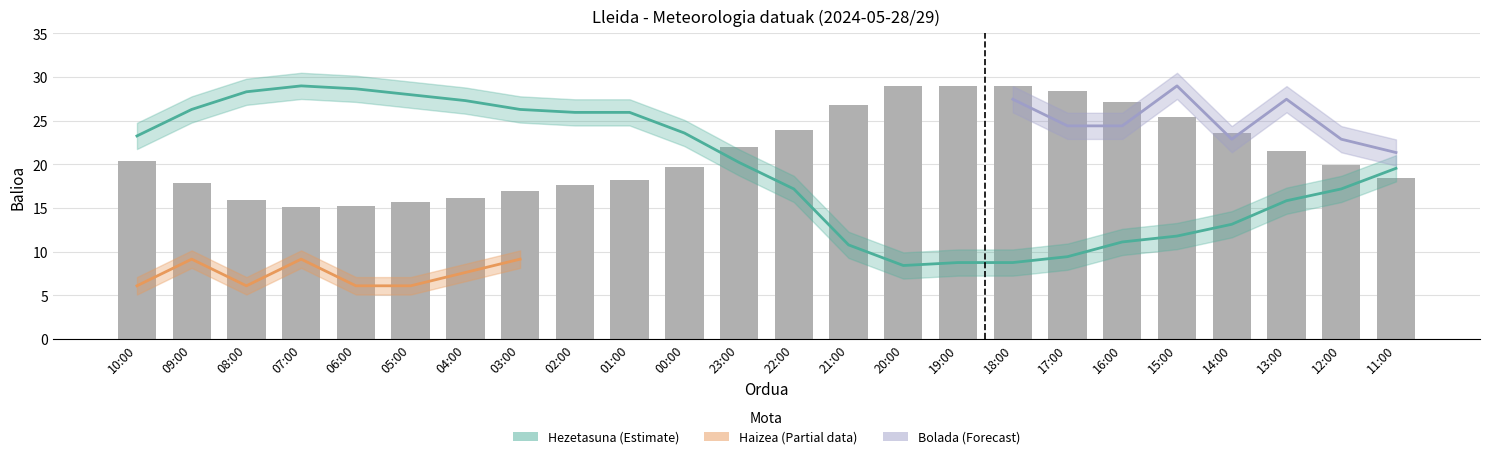

How many data points in Temperatura (°C) are above 20?

12